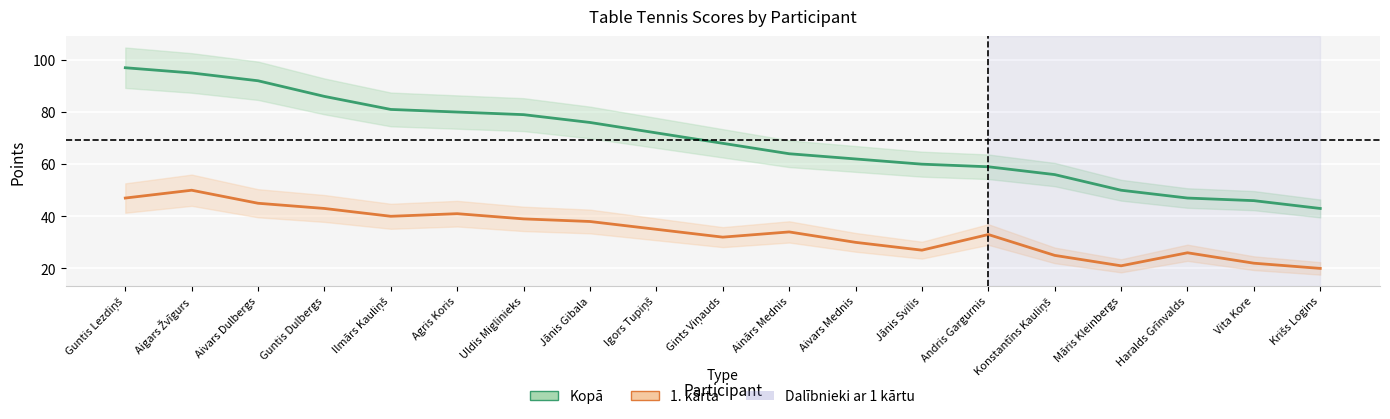

At how many categories does at least one series exceed 62?

11